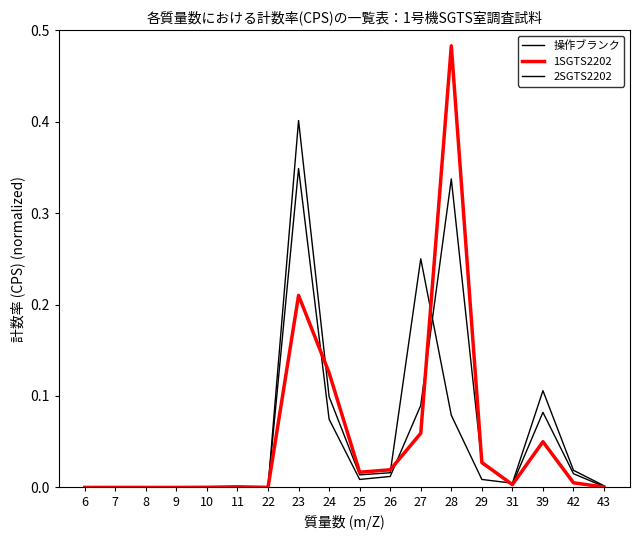

How many lines are shown in the chart?

3